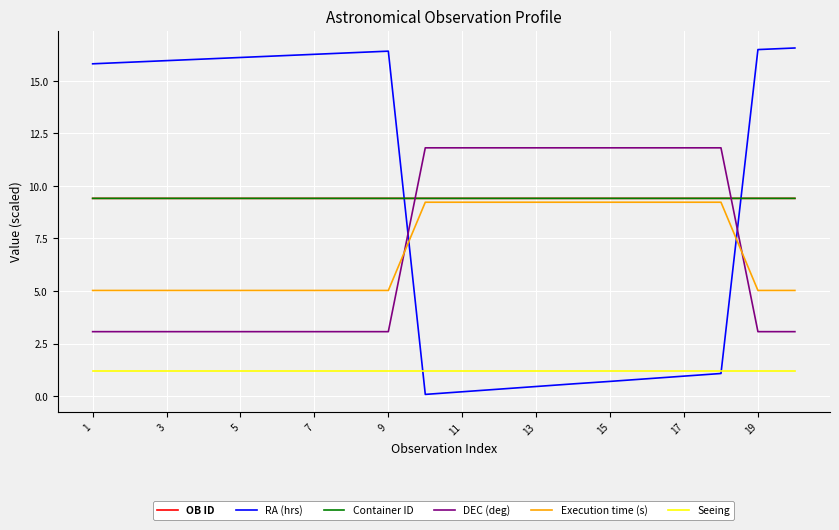

Which series has the widest spread of values?

RA (hrs)